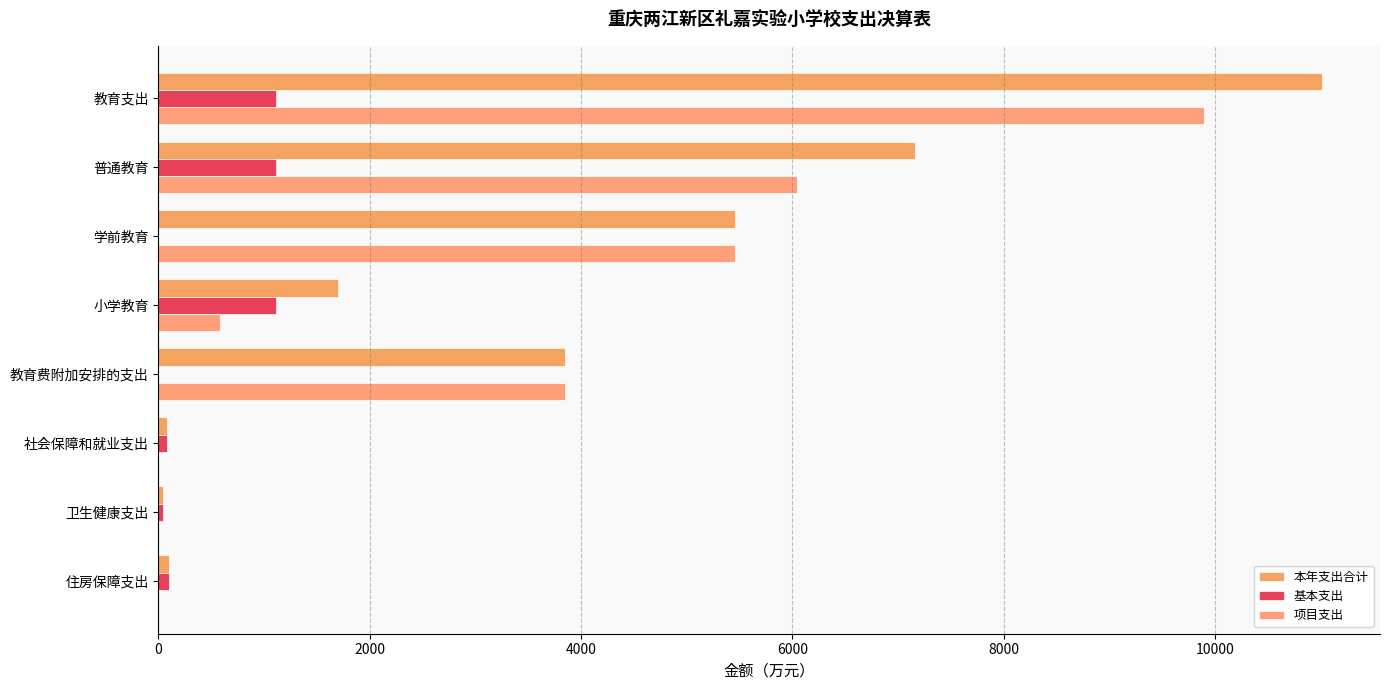

How many values in the 本年支出合计 series exceed 3851?

4